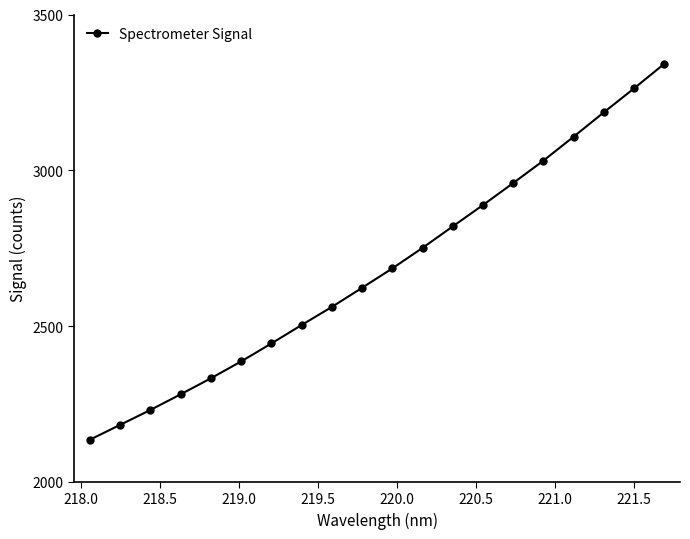

What is the minimum value shown in the chart?

2135.4